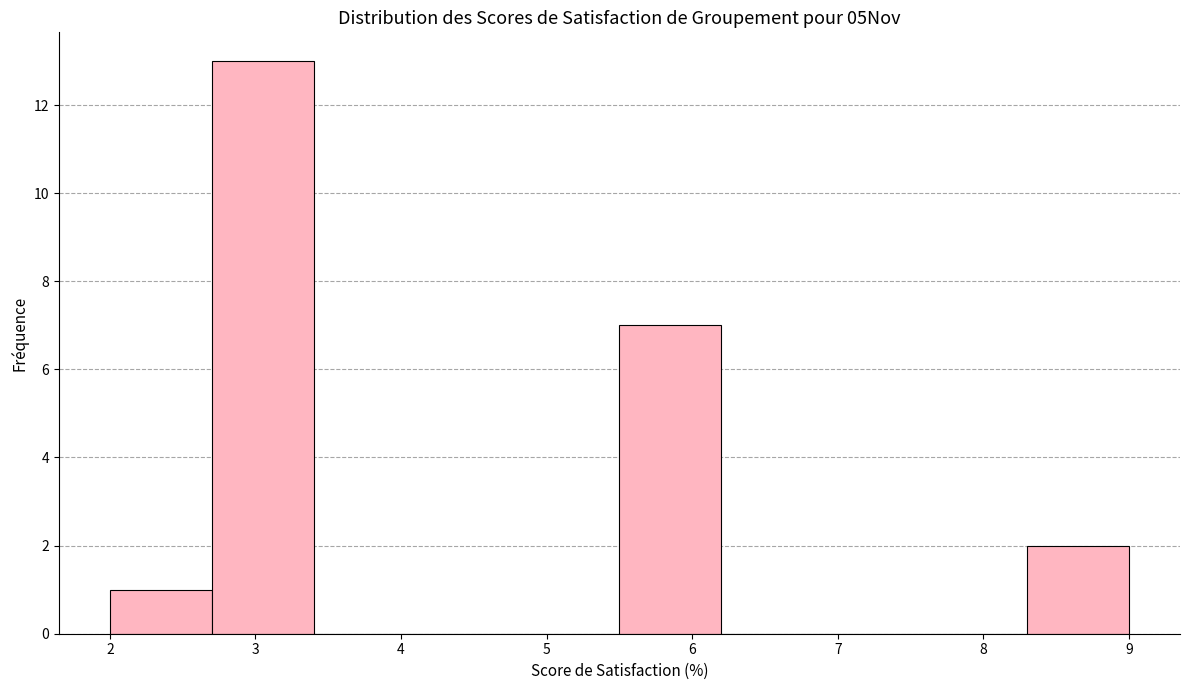

How tall is the bar that spans 2.7 to 3.4 on the x-axis? The values are not printed on the chart, so give them approximately, as read against the axis.

13